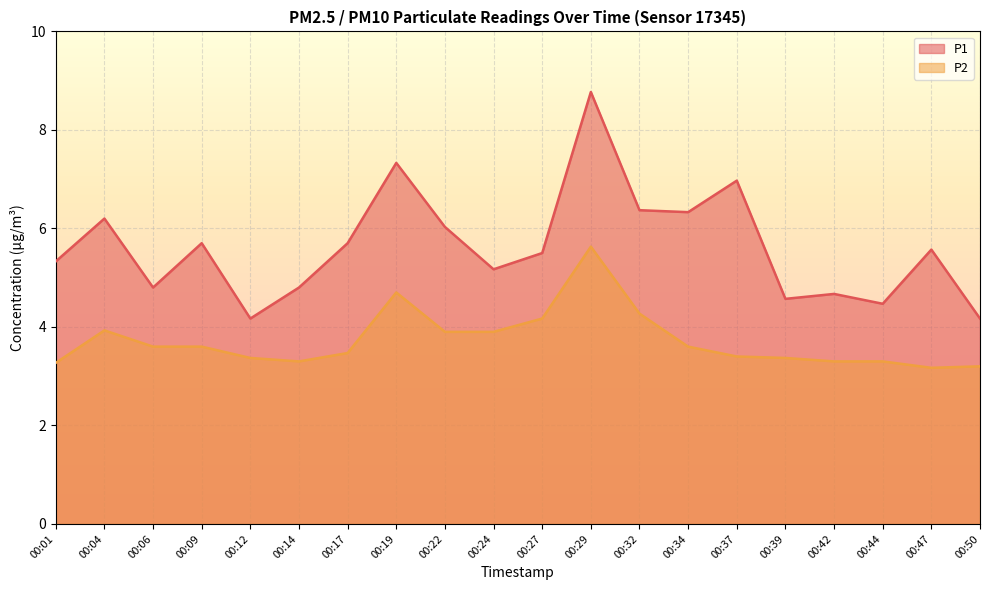

True or false: P2 and P1 cross at least once.

False